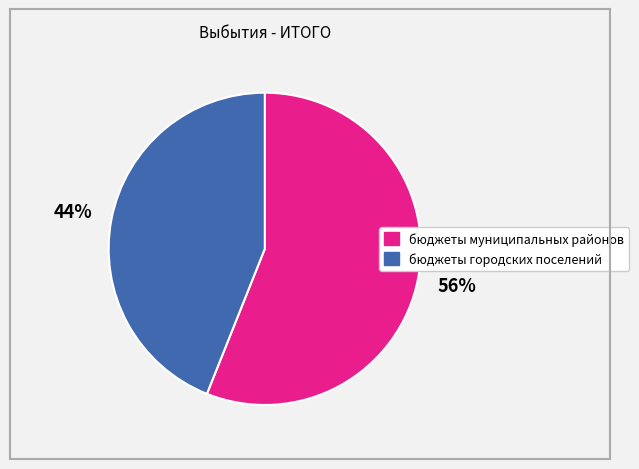

Rank the categories by value from highest to lowest.

бюджеты муниципальных районов, бюджеты городских поселений